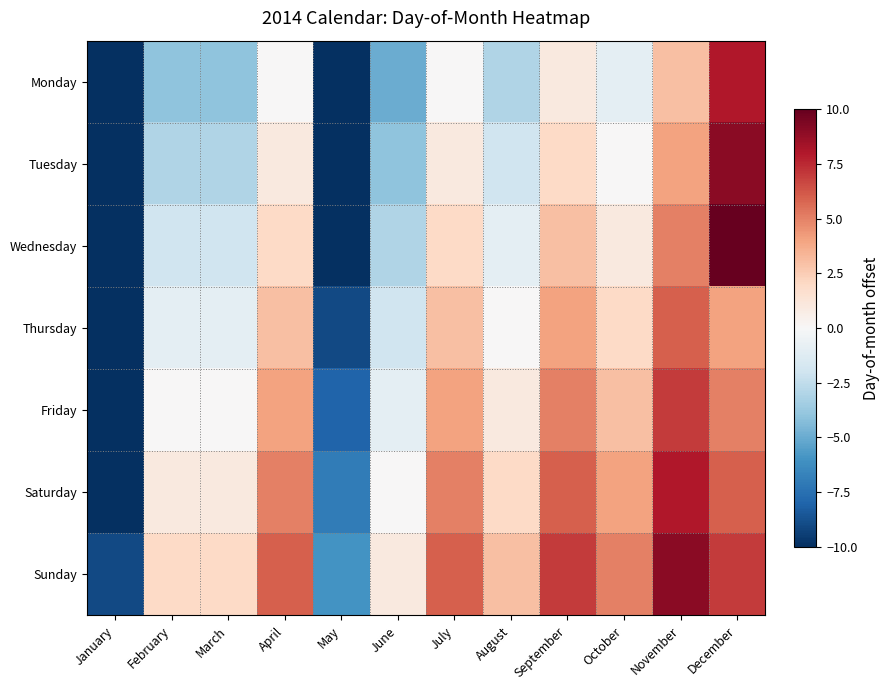

Reading left to right, what are all the values shown in this chart?

Monday: January=-15	February=-4	March=-4	April=0	May=-12	June=-5	July=0	August=-3	September=1	October=-1	November=3	December=8
Tuesday: January=-14	February=-3	March=-3	April=1	May=-11	June=-4	July=1	August=-2	September=2	October=0	November=4	December=9
Wednesday: January=-13	February=-2	March=-2	April=2	May=-10	June=-3	July=2	August=-1	September=3	October=1	November=5	December=10
Thursday: January=-12	February=-1	March=-1	April=3	May=-9	June=-2	July=3	August=0	September=4	October=2	November=6	December=4
Friday: January=-11	February=0	March=0	April=4	May=-8	June=-1	July=4	August=1	September=5	October=3	November=7	December=5
Saturday: January=-10	February=1	March=1	April=5	May=-7	June=0	July=5	August=2	September=6	October=4	November=8	December=6
Sunday: January=-9	February=2	March=2	April=6	May=-6	June=1	July=6	August=3	September=7	October=5	November=9	December=7